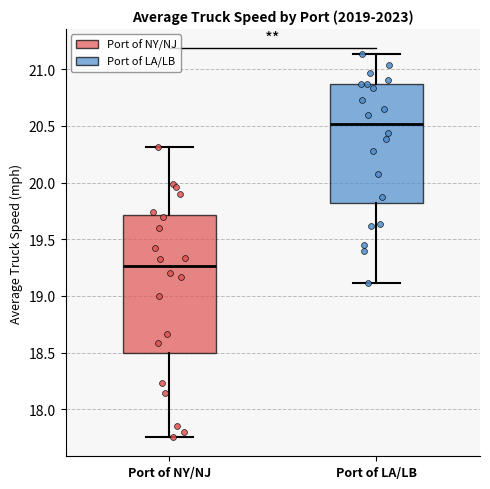

Which box's median line is the lowest?

Port of NY/NJ